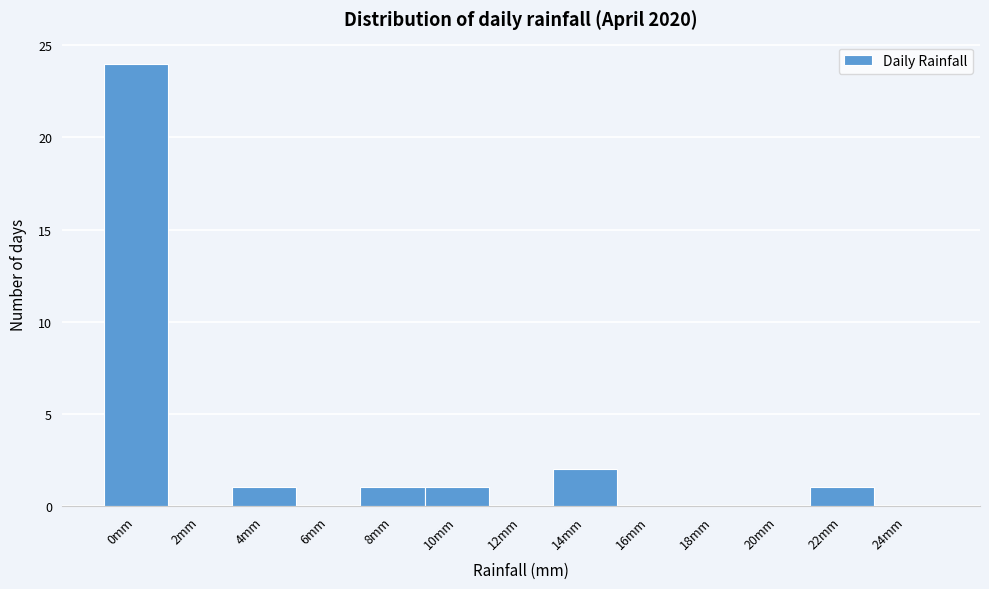

Reading left to right, list all the values displayed in this chart.

0mm=24	2mm=0	4mm=1	6mm=0	8mm=1	10mm=1	12mm=0	14mm=2	16mm=0	18mm=0	20mm=0	22mm=1	24mm=0